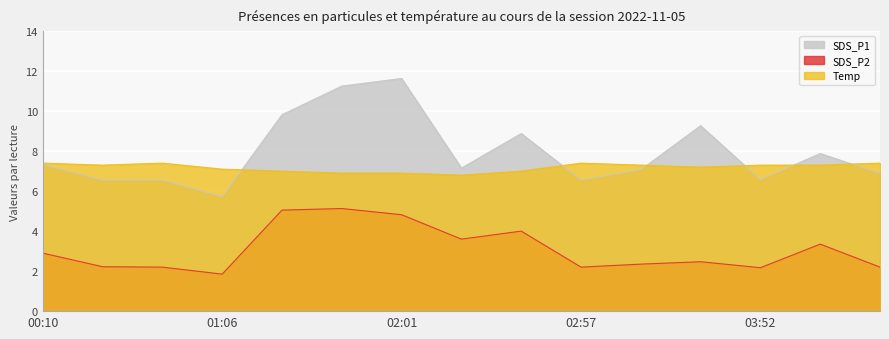

Which series has the largest total across all categories?

SDS_P1